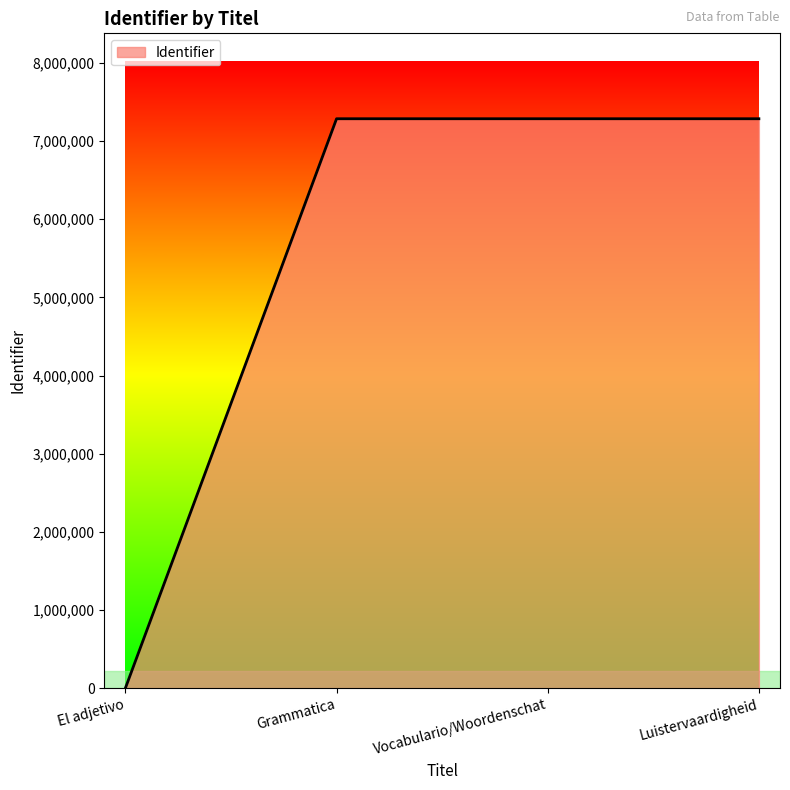

What is the average value?

5464074